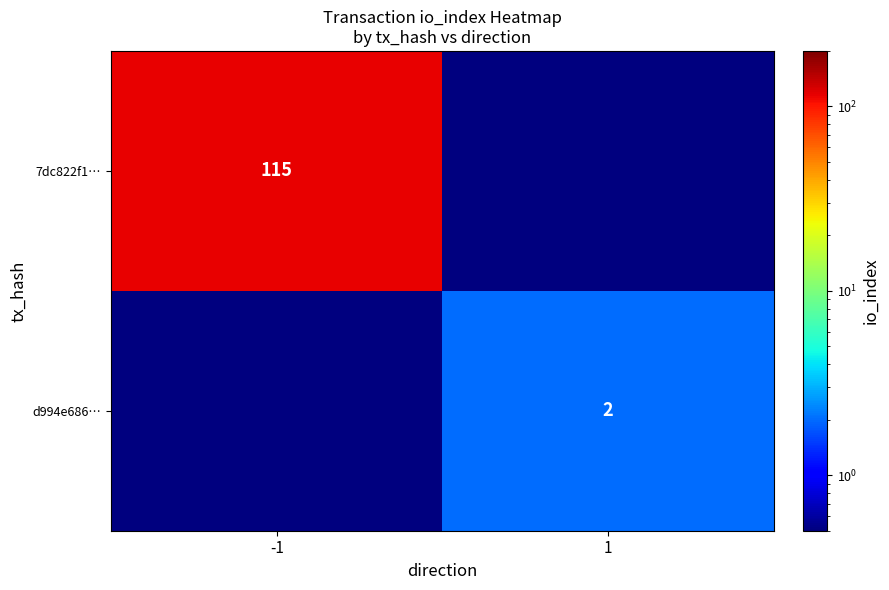

What is the difference between the highest and lowest values at -1?

114.5